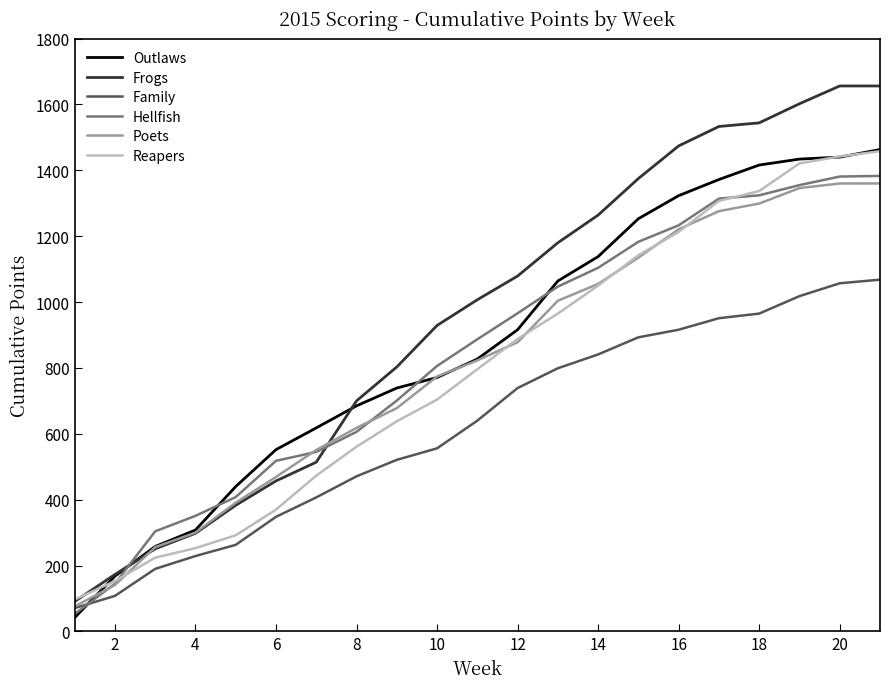

What is the maximum value for Reapers?

1458